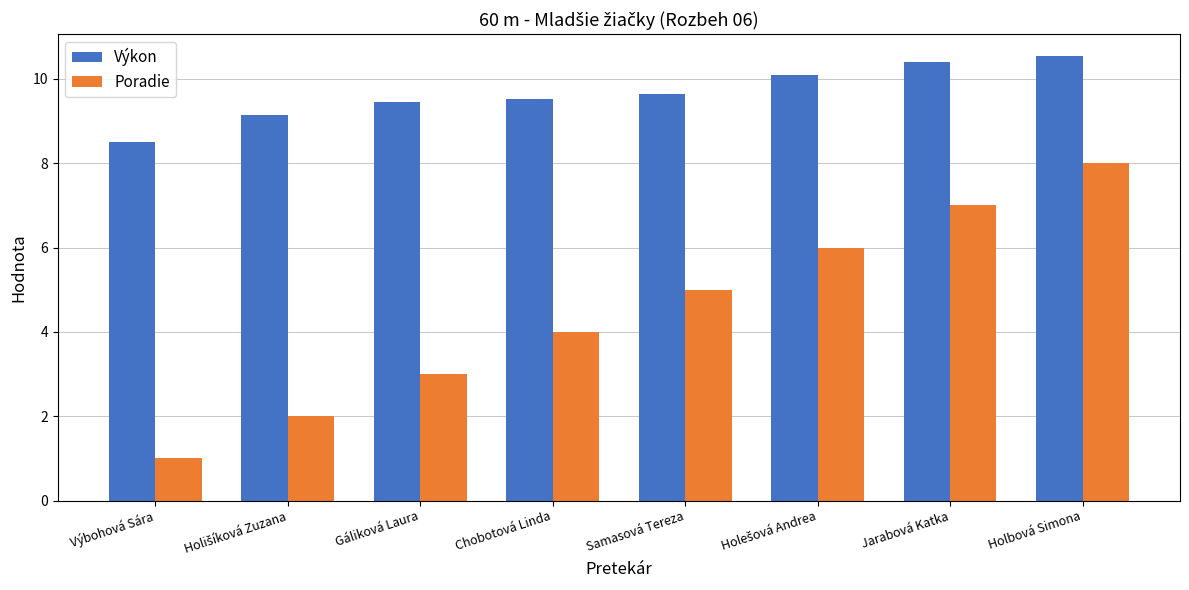

What is the highest value of the Poradie series?

8.0